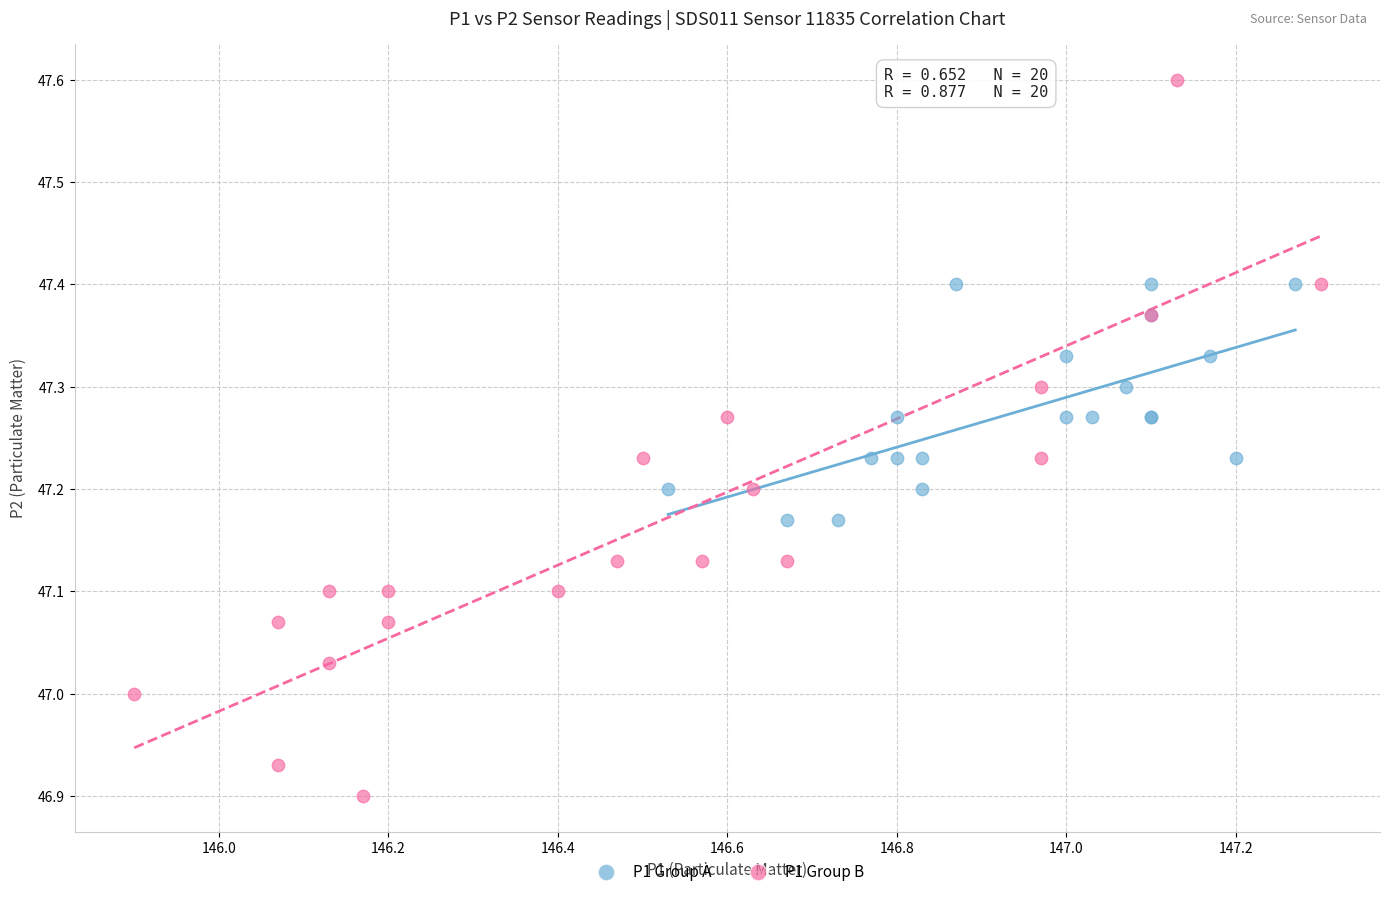

Which series contains the lowest Y value?

P1 Group B